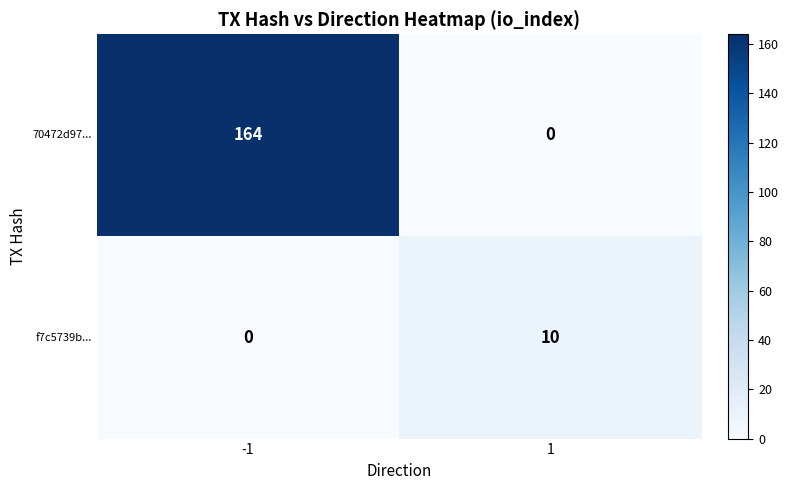

Reading right to left, transcribe all the data shown in this chart.

70472d97...: 0	164
f7c5739b...: 10	0